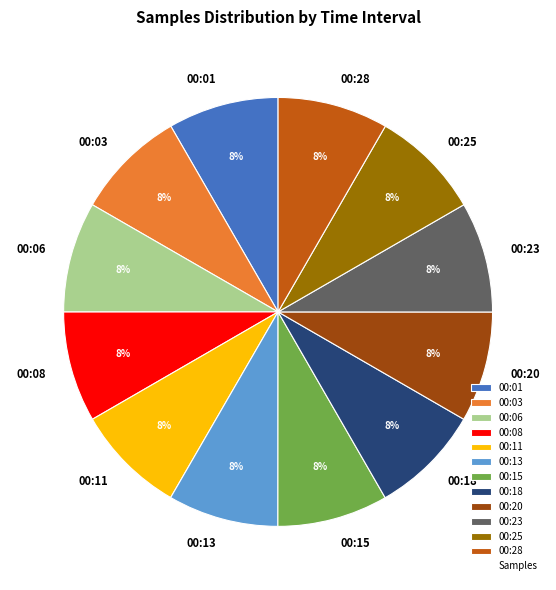

Approximately how many times larger is the value at 00:25 compared to 00:23?

1.0